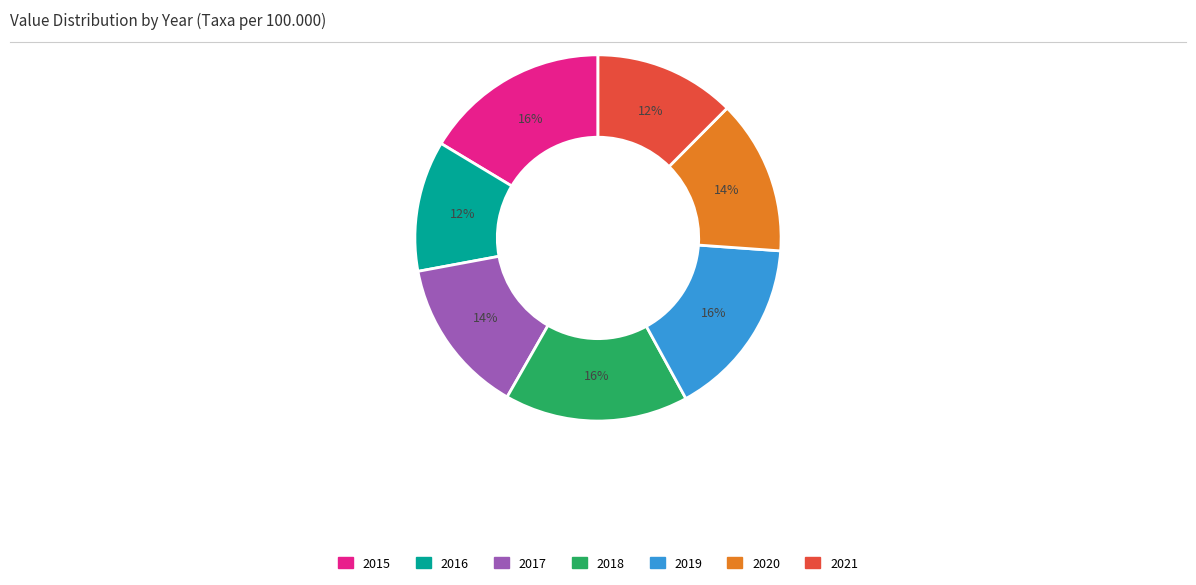

How many slices are in this pie chart?

7